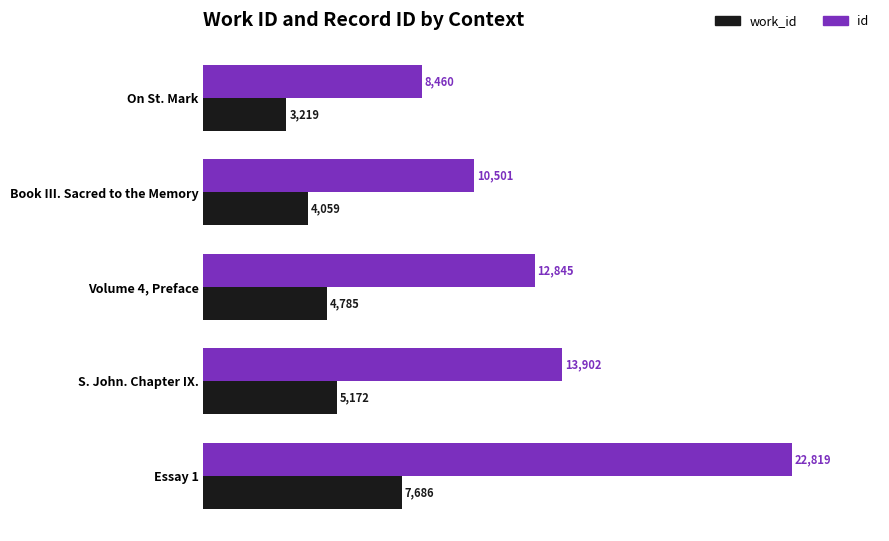

What are all the series names shown in the legend?

work_id, id